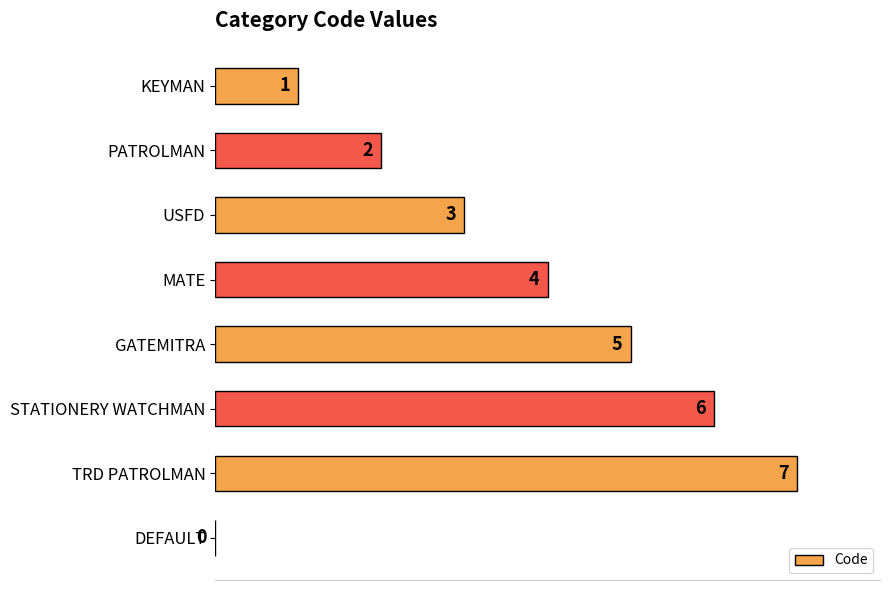

Reading top to bottom, what are all the values shown in this chart?

KEYMAN=1	PATROLMAN=2	USFD=3	MATE=4	GATEMITRA=5	STATIONERY WATCHMAN=6	TRD PATROLMAN=7	DEFAULT=0